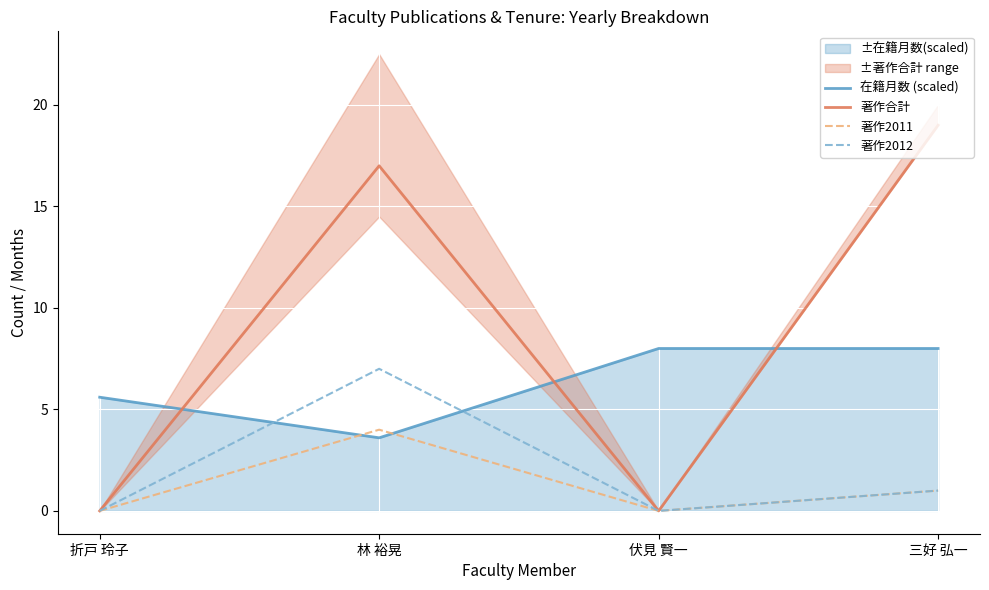

True or false: 著作合計 and 著作2011 intersect in this chart.

False